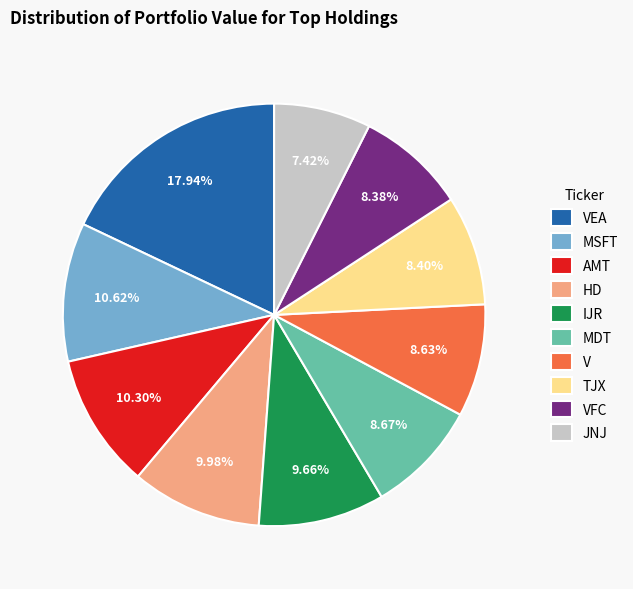

How many slices are in this pie chart?

10